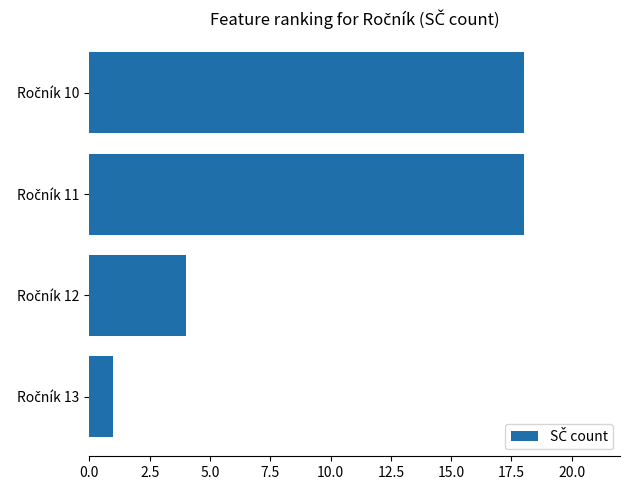

What is the sum of all values?

41